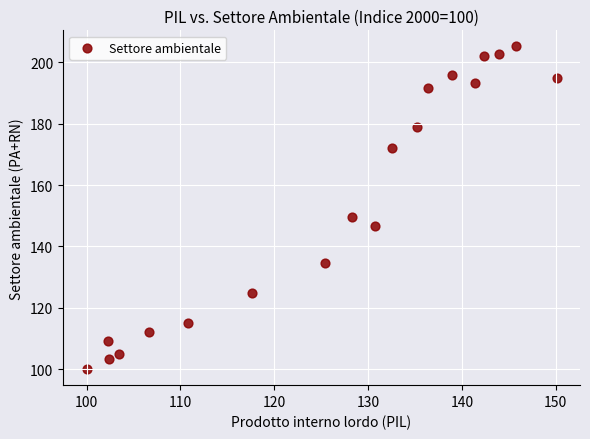

What is the range of X values (max minus min)?

50.1